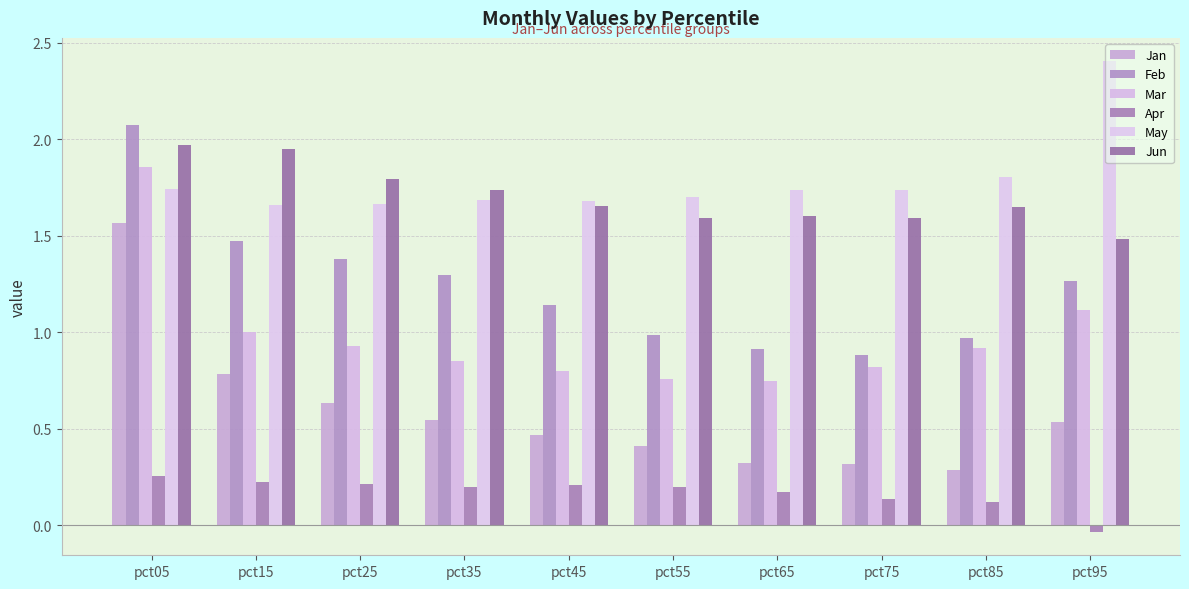

Which series has the widest spread of values?

Jan